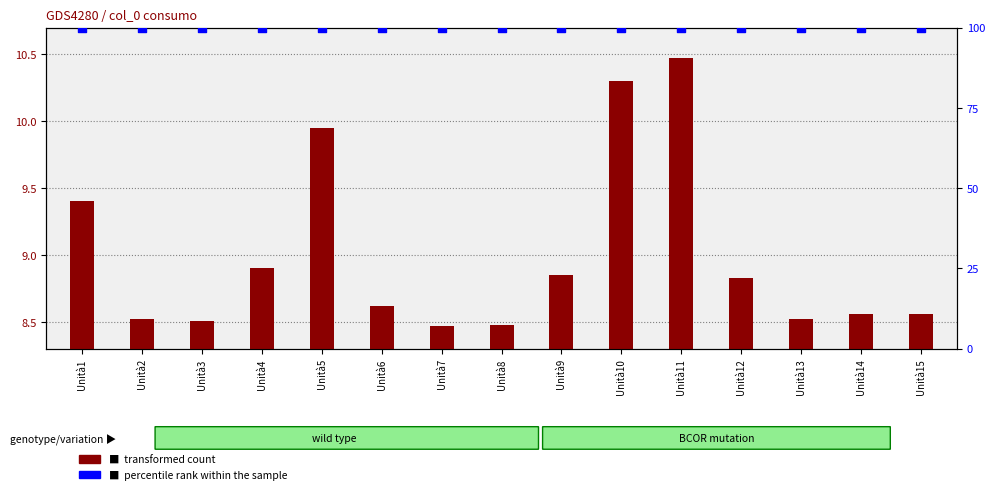

Which series contains the highest Y value?

percentile rank within the sample